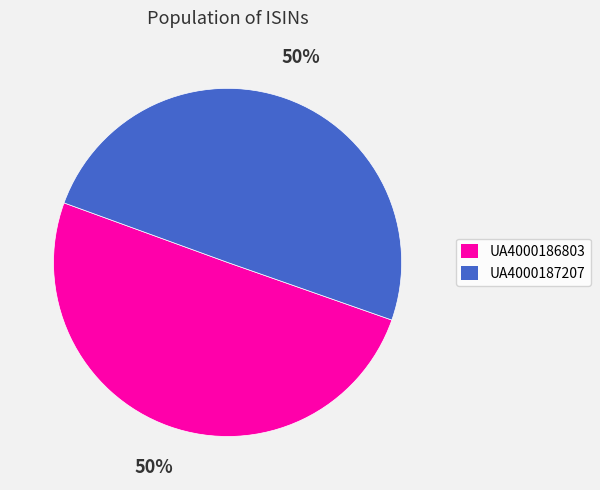

Approximately how many times larger is the value at UA4000186803 compared to UA4000187207?

1.0